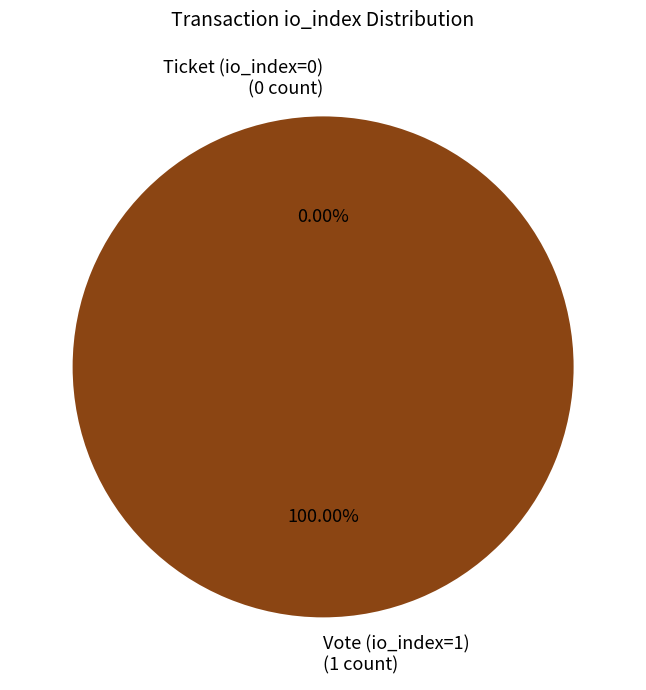

To the nearest percent, what percentage of the pie is Vote (io_index=1)?

100%